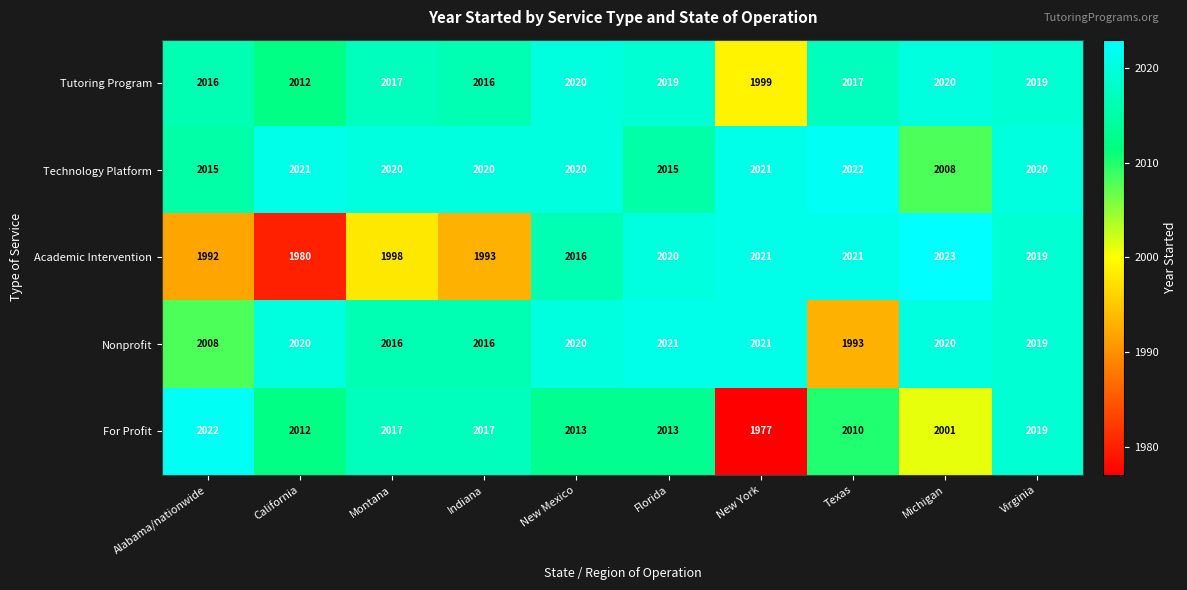

The Nonprofit series shows 2020 at California. True or false?

True